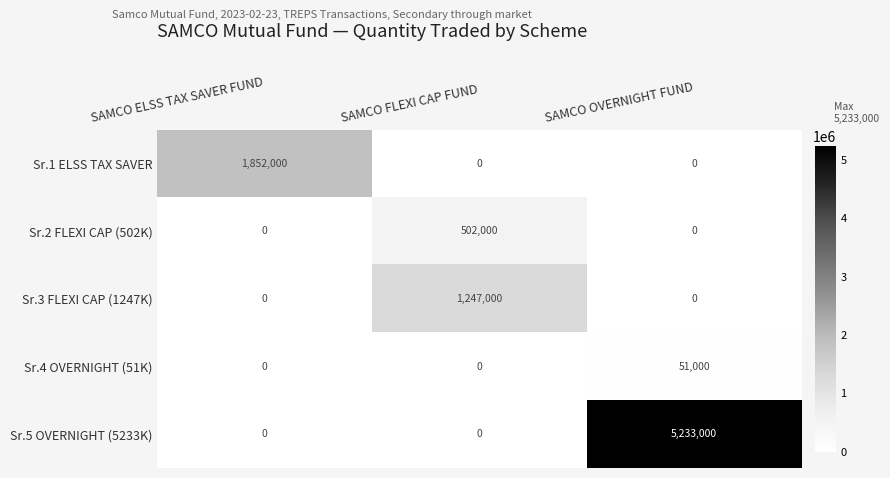

Which category has the highest value across all series?

SAMCO OVERNIGHT FUND